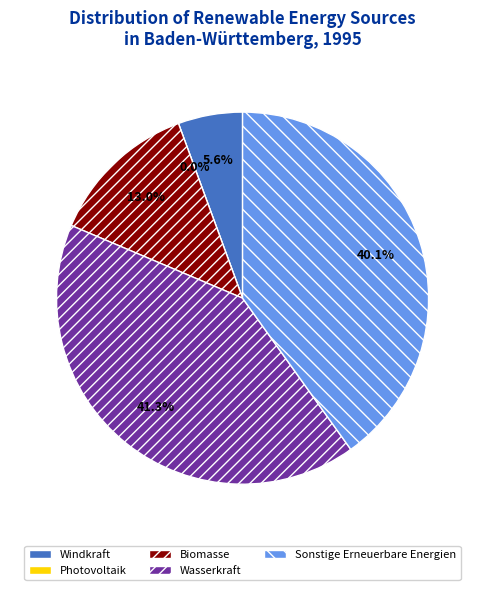

Which slice is the smallest?

Photovoltaik